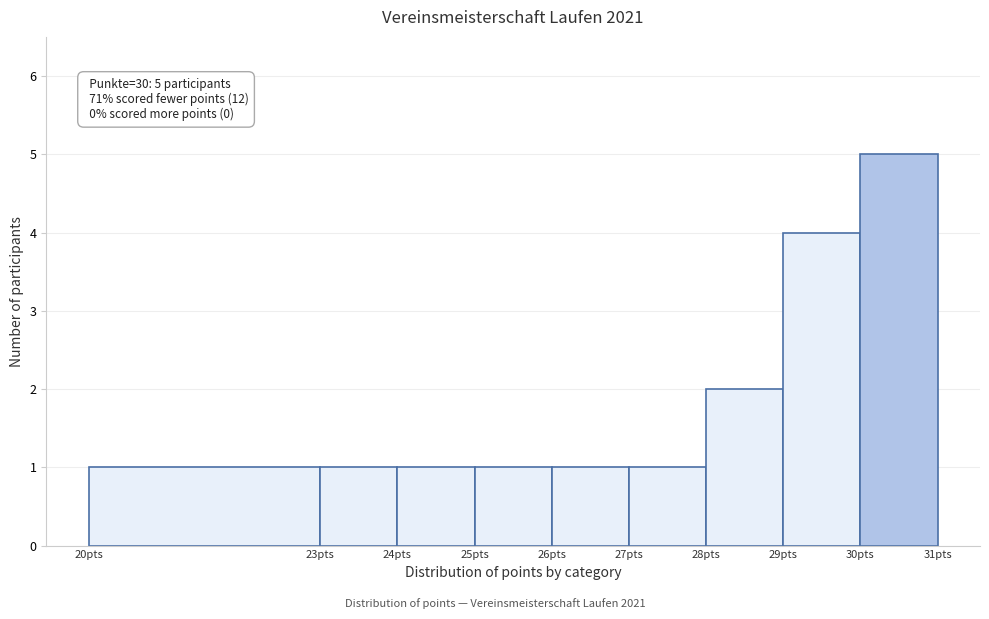

Over which range of the x-axis is the bar tallest?

30 to 31